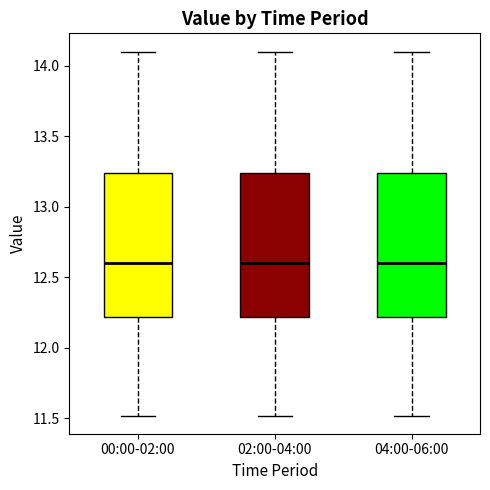

Where is the lower edge of the box for 02:00-04:00 on the y-axis? The values are not printed on the chart, so give them approximately, as read against the axis.

12.20